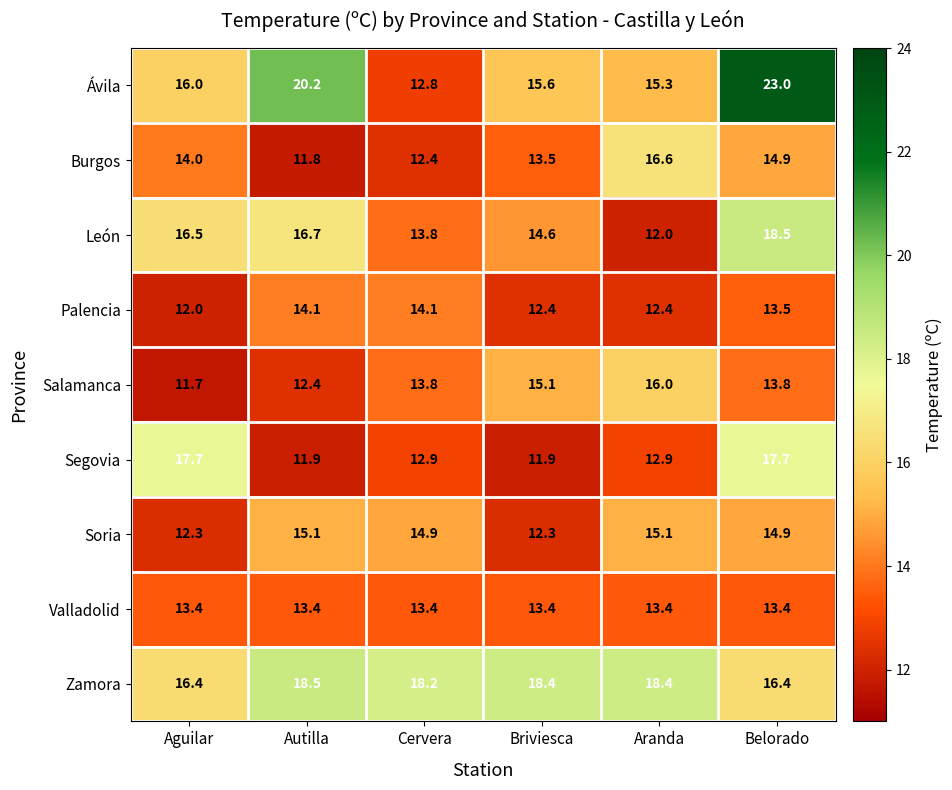

The Valladolid series shows 13.4 at Aguilar. True or false?

True